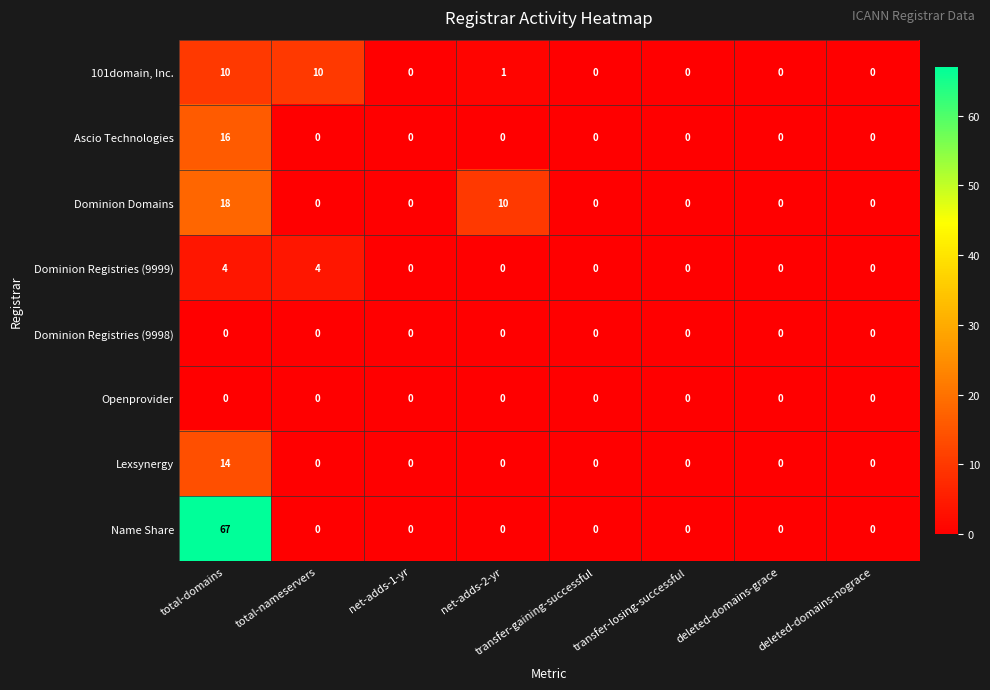

What is the highest value of the Dominion Domains series?

18